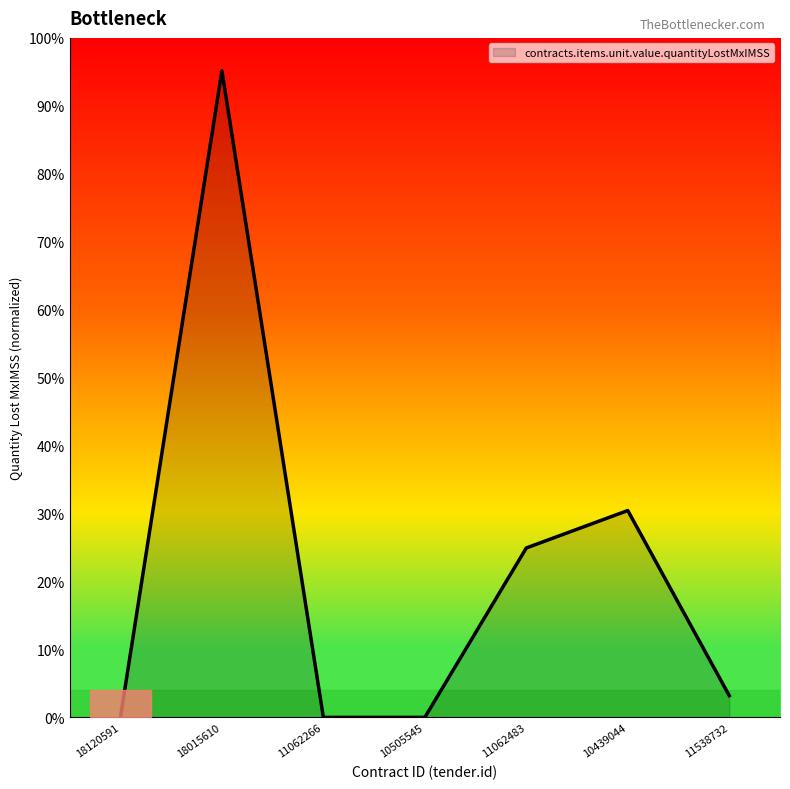

Does the chart have visible grid lines?

No